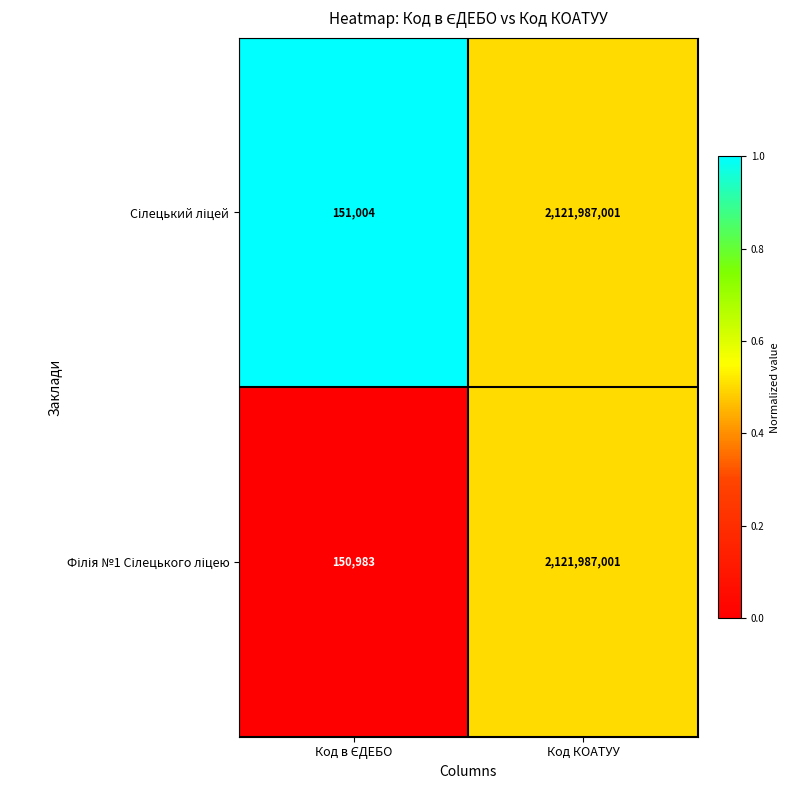

What is the minimum value shown in the chart?

150983